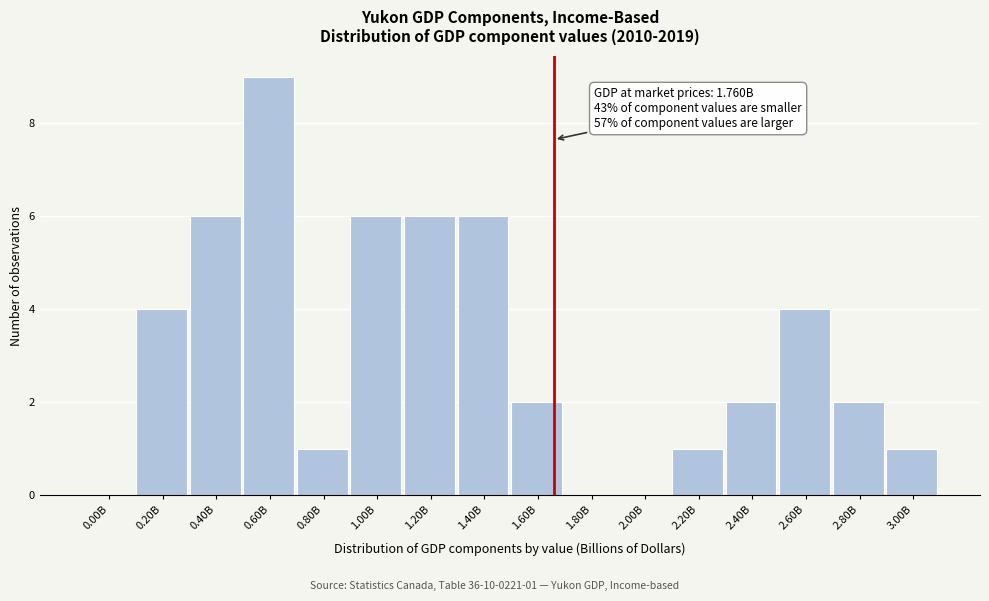

Reading left to right, what are all the values shown in this chart?

0.00B=0	0.20B=4	0.40B=6	0.60B=9	0.80B=1	1.00B=6	1.20B=6	1.40B=6	1.60B=2	1.80B=0	2.00B=0	2.20B=1	2.40B=2	2.60B=4	2.80B=2	3.00B=1